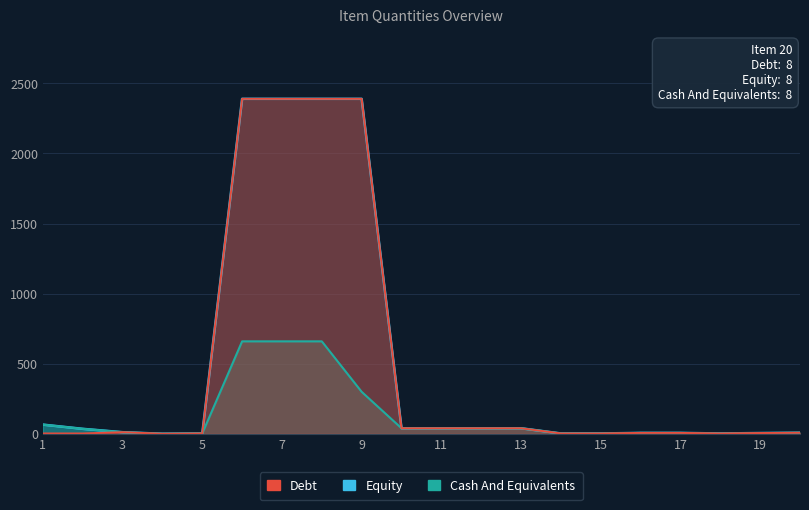

True or false: Debt and Equity cross at least once.

False